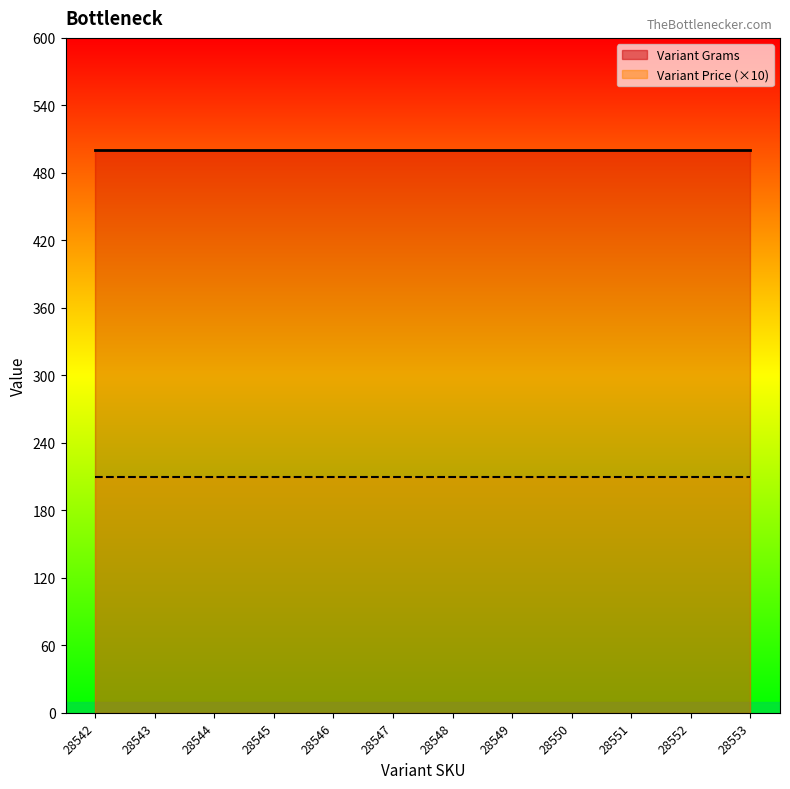

True or false: Variant Grams has more than 0 points higher than both neighbors.

False